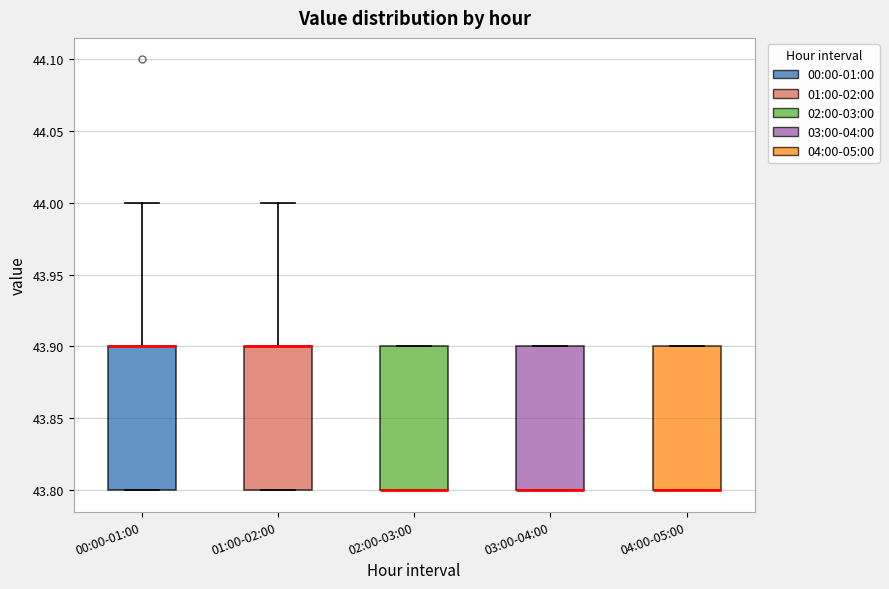

Reading left to right, read every box against the y-axis: the position of its median line, the range the box covers, and the ends of its whiskers. The values are not printed on the chart, so give them approximately, as read against the axis.

00:00-01:00: median 43.9 (drawn on the box's upper edge), box 43.8 to 43.9, whiskers 43.8 to 44.0
01:00-02:00: median 43.9 (drawn on the box's upper edge), box 43.8 to 43.9, whiskers 43.8 to 44.0
02:00-03:00: median 43.8 (drawn on the box's lower edge), box 43.8 to 43.9, whiskers 43.8 to 43.9
03:00-04:00: median 43.8 (drawn on the box's lower edge), box 43.8 to 43.9, whiskers 43.8 to 43.9
04:00-05:00: median 43.8 (drawn on the box's lower edge), box 43.8 to 43.9, whiskers 43.8 to 43.9